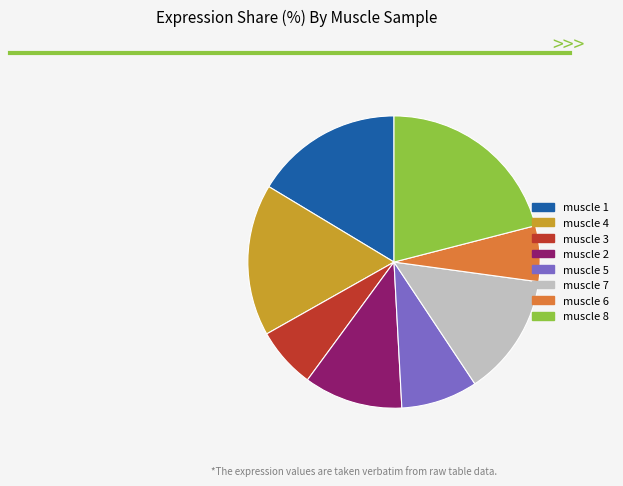

Which category has the biggest portion of the pie?

muscle 8